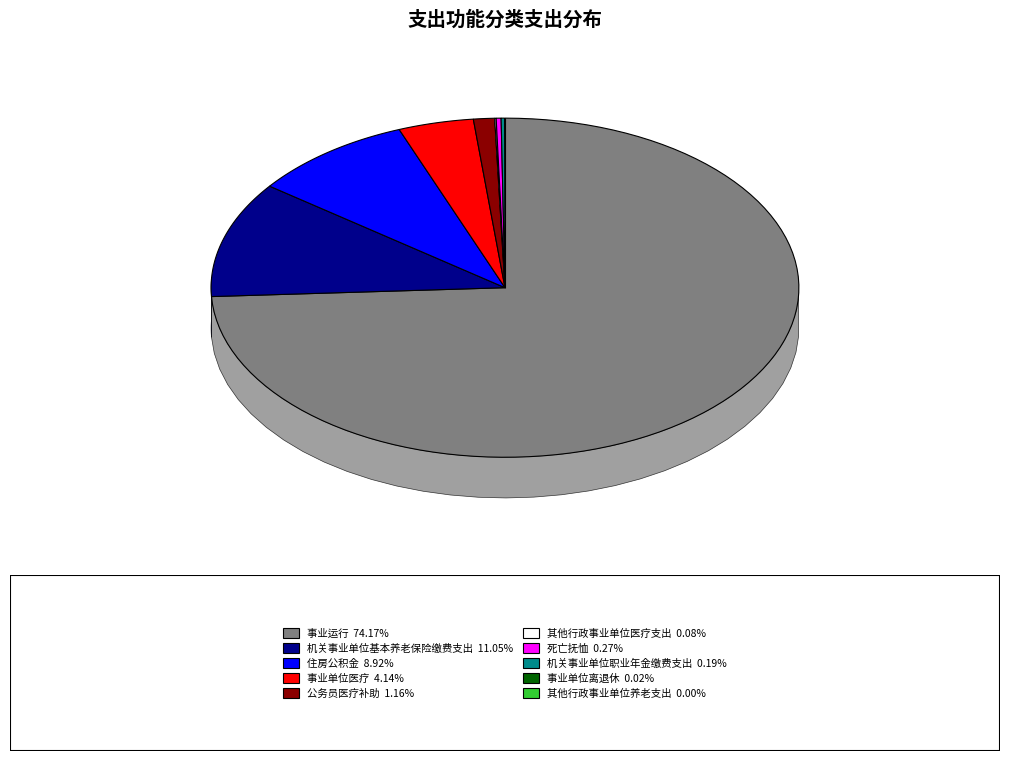

Is 事业单位医疗 the majority of the pie?

No